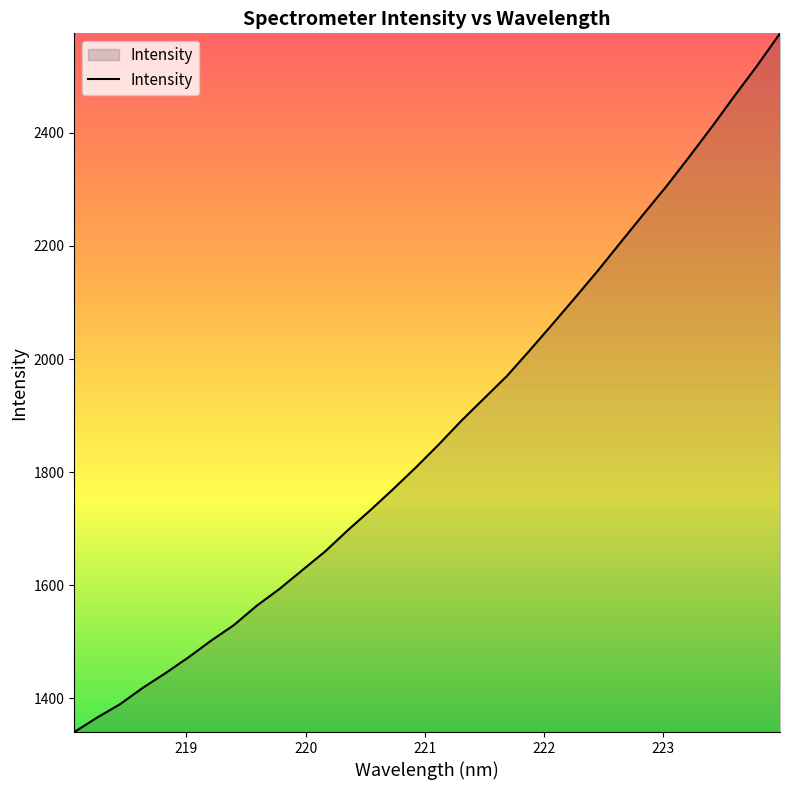

True or false: there are more than 0 points higher than both neighbors.

False